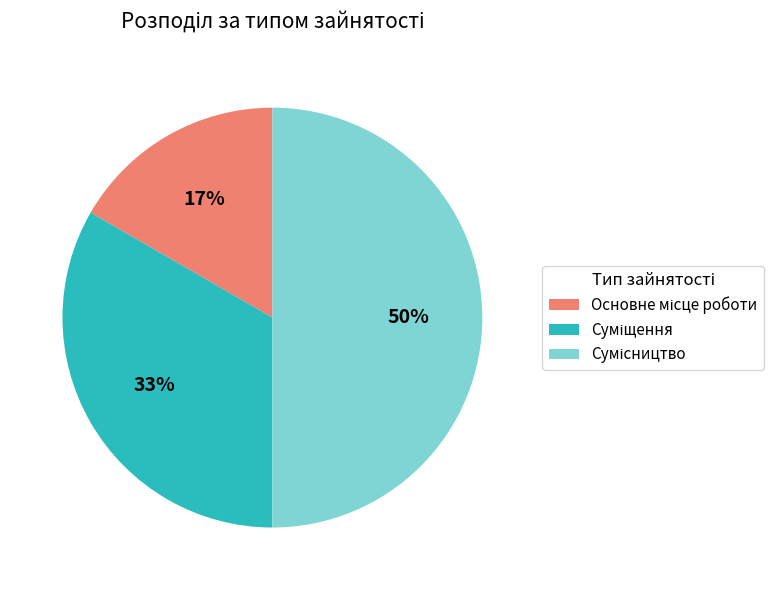

To the nearest percent, what is the difference between the largest and smallest slice percentages?

33%